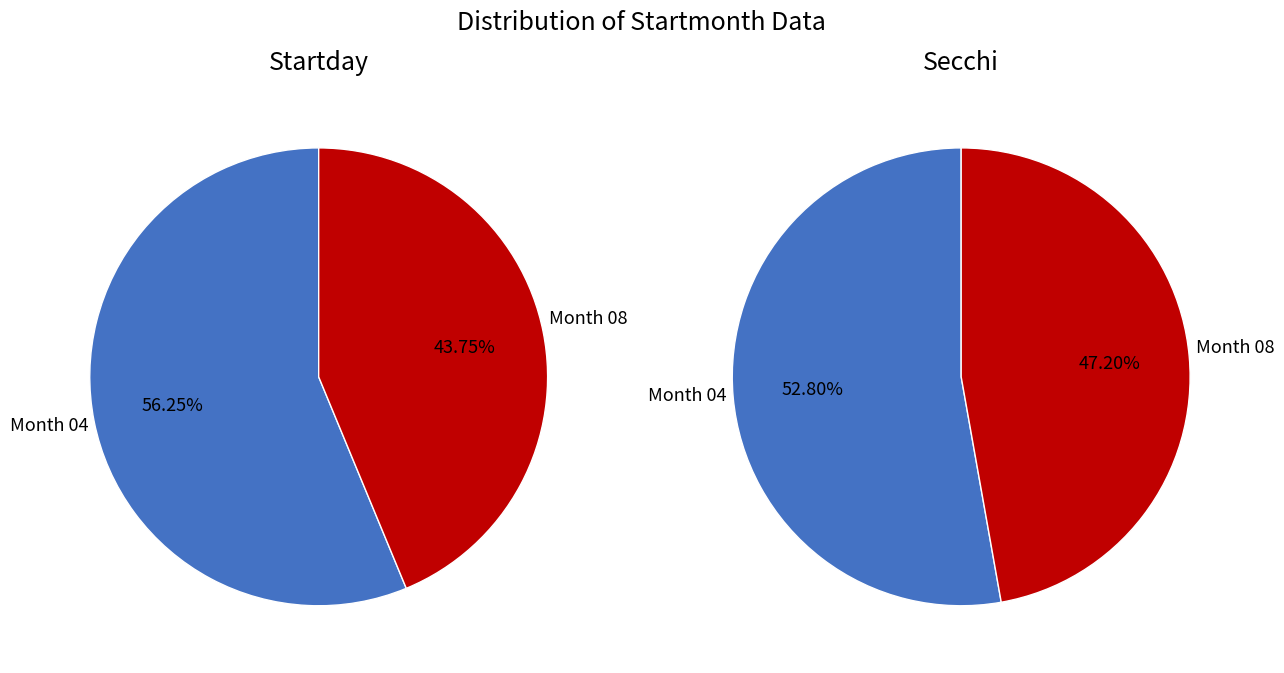

How many slices are in this pie chart?

2